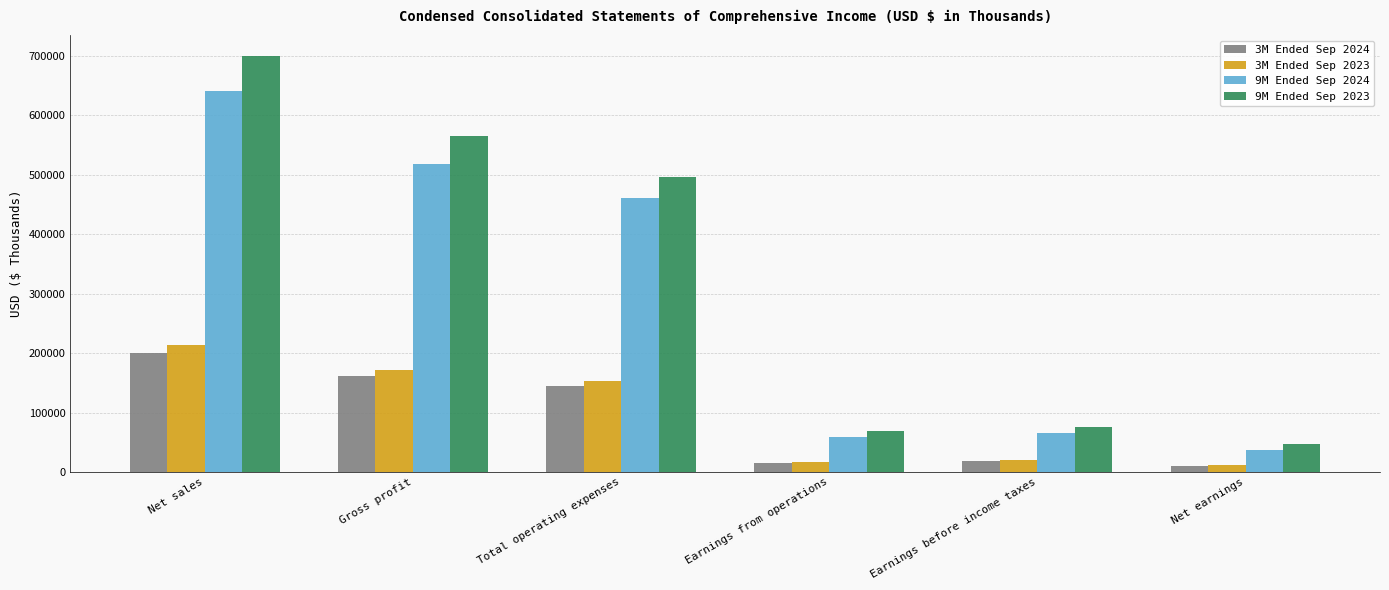

At which label is 9M Ended Sep 2024 closest to 339233?

Total operating expenses